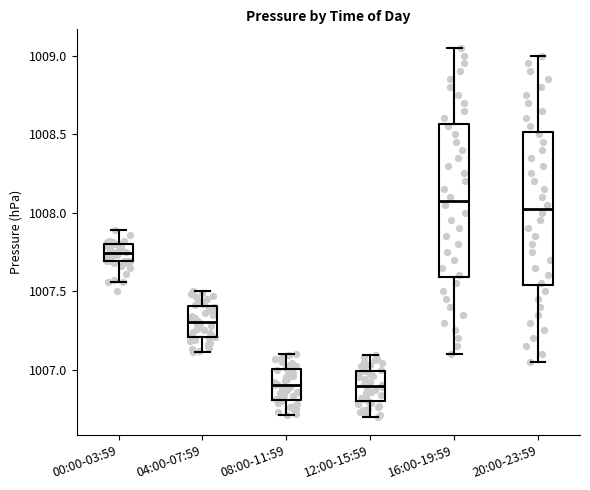

Reading left to right, transcribe this box plot: for each box, give where its median line is, the range the box spans, and where its two whiskers end, as read against the y-axis. The values are not printed on the chart, so give them approximately, as read against the axis.

00:00-03:59: median 1007.75, box 1007.70 to 1007.80, whiskers 1007.55 to 1007.90
04:00-07:59: median 1007.30, box 1007.20 to 1007.40, whiskers 1007.10 to 1007.50
08:00-11:59: median 1006.90, box 1006.80 to 1007.00, whiskers 1006.70 to 1007.10
12:00-15:59: median 1006.90, box 1006.80 to 1007.00, whiskers 1006.70 to 1007.10
16:00-19:59: median 1008.10, box 1007.60 to 1008.55, whiskers 1007.10 to 1009.05
20:00-23:59: median 1008.05, box 1007.55 to 1008.50, whiskers 1007.05 to 1009.00